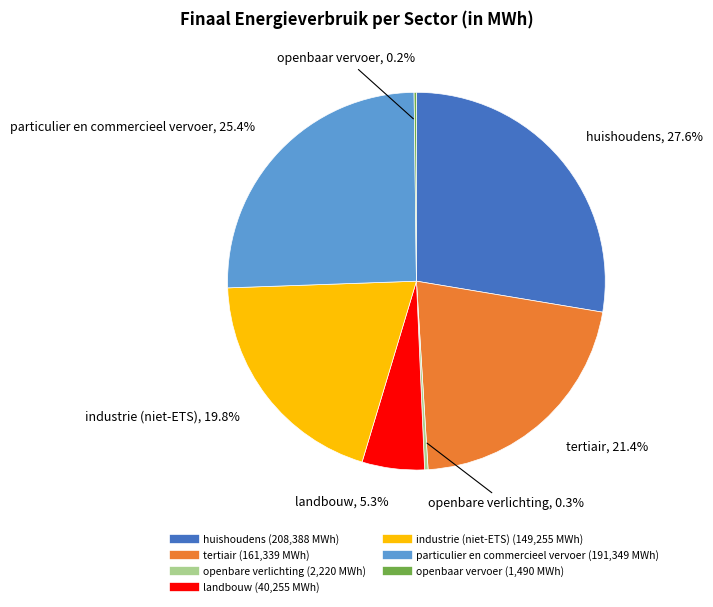

Which category has the biggest portion of the pie?

huishoudens